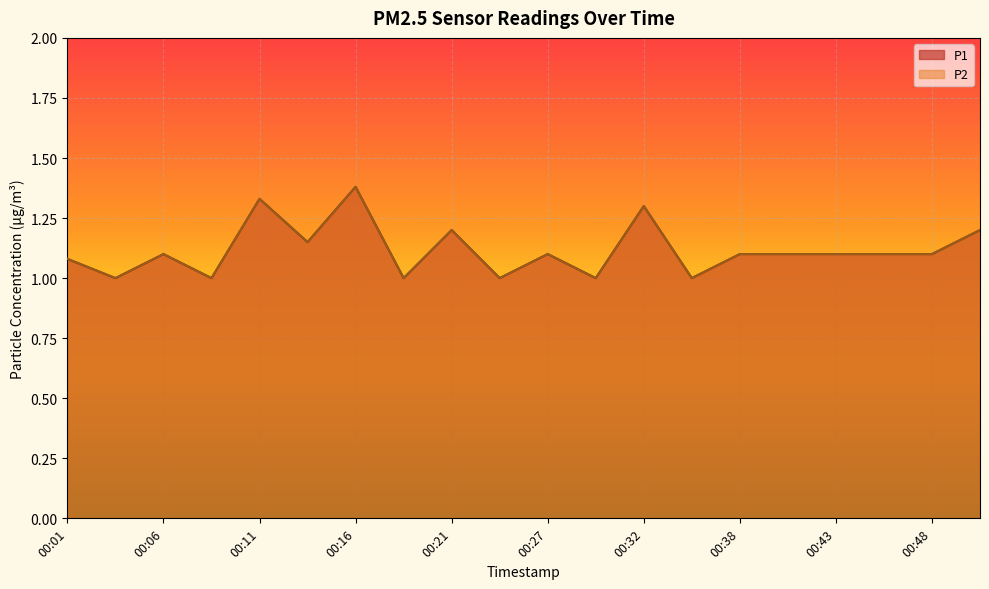

At which category does P2 reach its first local valley?

00:03